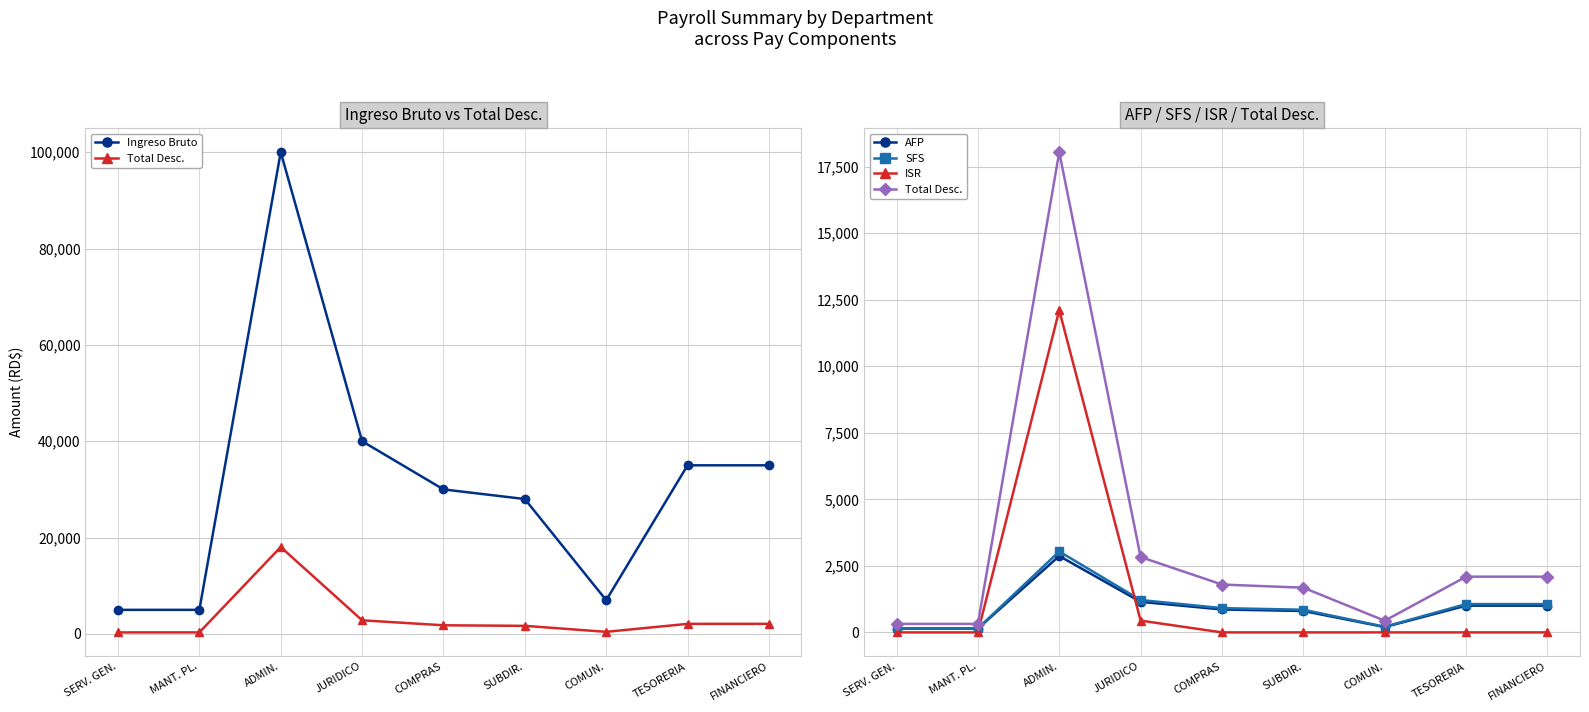

Which series has the largest range (max minus min)?

Ingreso Bruto